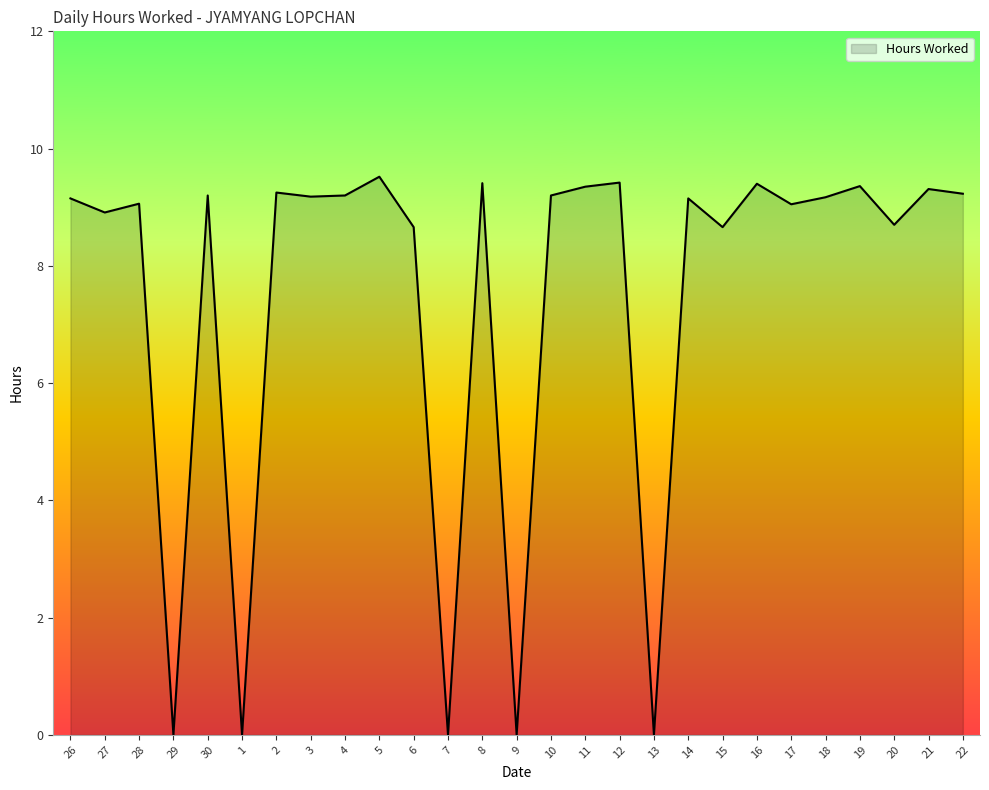

Approximately how many times larger is the value at 15 compared to 17?

1.0